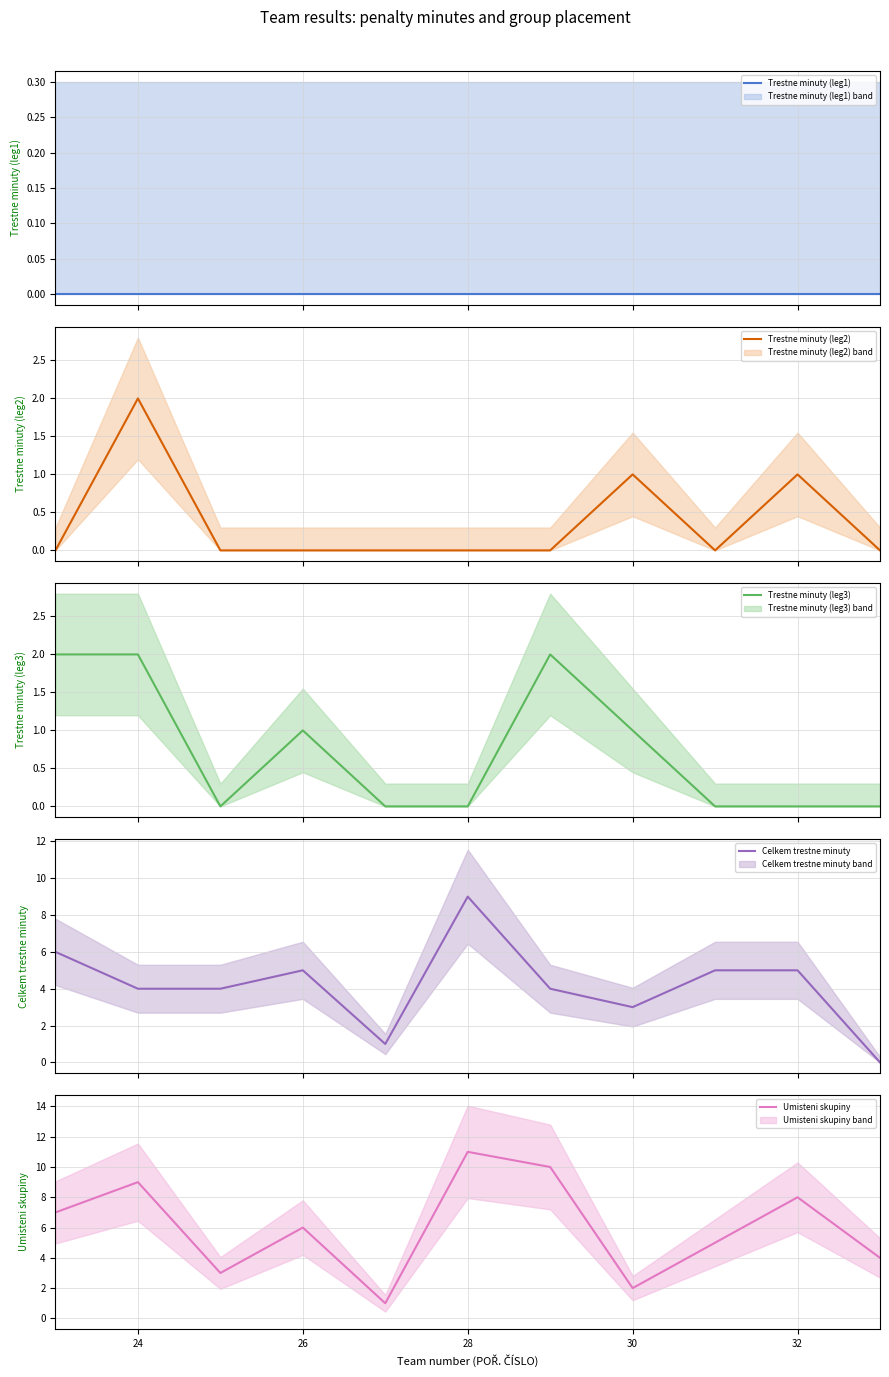

Is the value of Trestne minuty (leg1) at 26 greater than the value of Celkem trestne minuty at 26?

No